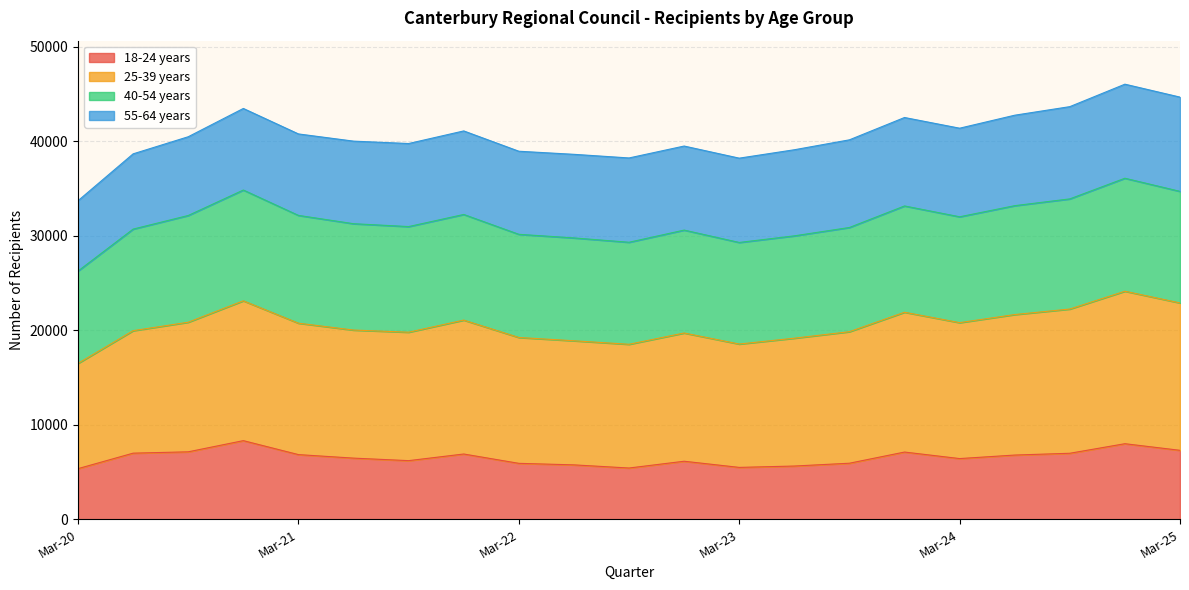

How many data points in 18-24 years are less than 6468?

10